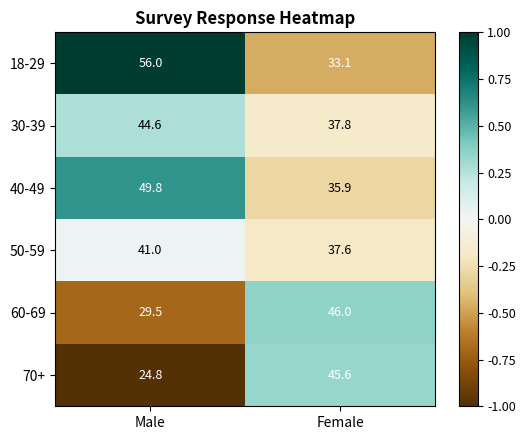

Reading left to right, extract all data points from this chart.

18-29: 56.0	33.1
30-39: 44.6	37.8
40-49: 49.8	35.9
50-59: 41.0	37.6
60-69: 29.5	46.0
70+: 24.8	45.6